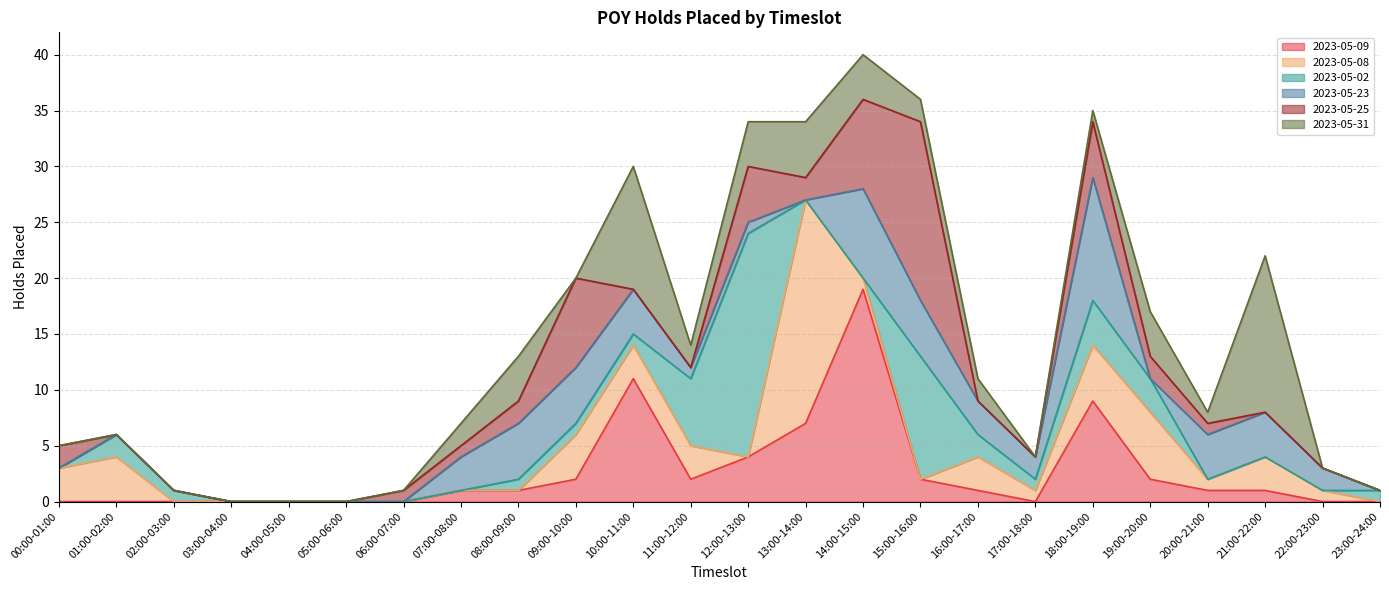

Where is the first local maximum for 2023-05-08?

01:00-02:00